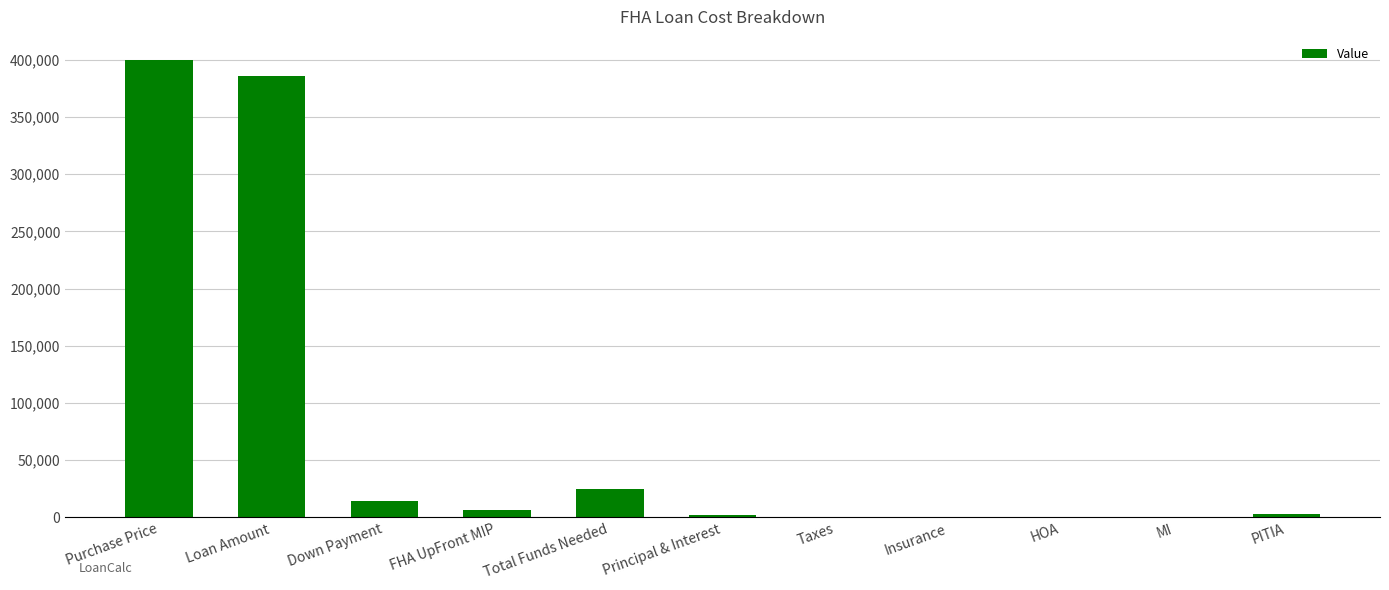

Is it true that the value at Total Funds Needed is 25013.0?

True